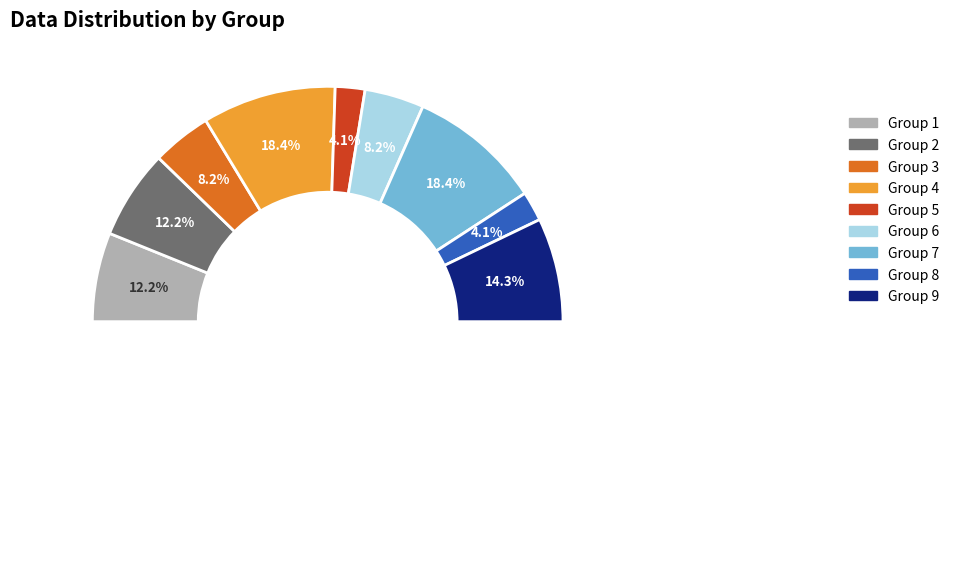

Which category has the biggest portion of the pie?

4